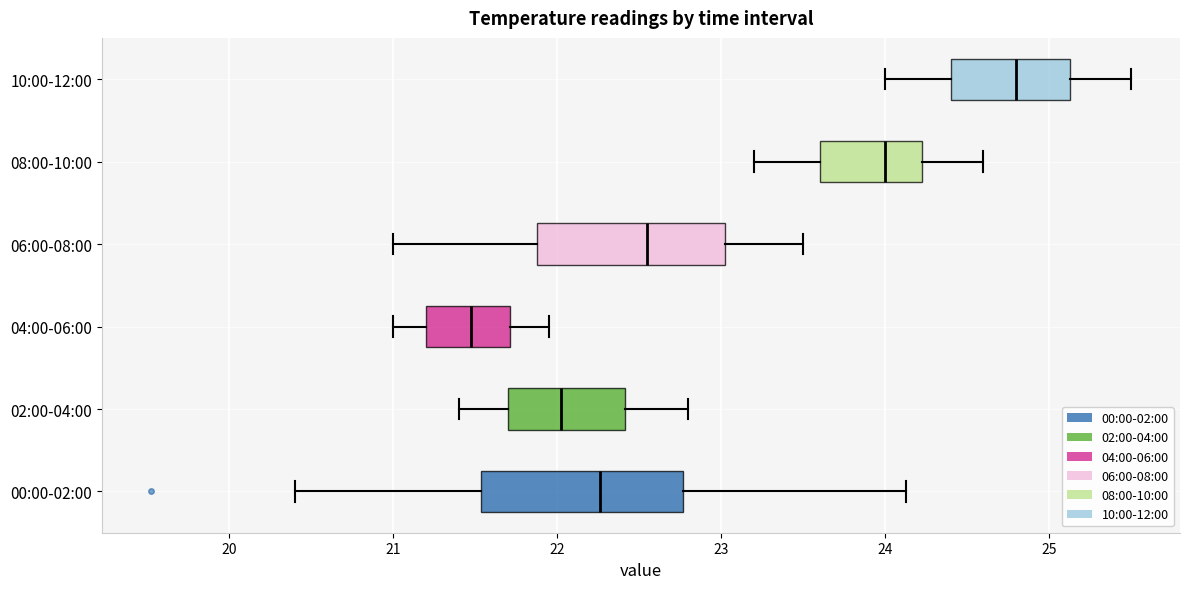

Reading bottom to top, read every box against the x-axis: the position of its median line, the range the box covers, and the ends of its whiskers. The values are not printed on the chart, so give them approximately, as read against the axis.

00:00-02:00: median 22.3, box 21.5 to 22.8, whiskers 20.4 to 24.1
02:00-04:00: median 22.0, box 21.7 to 22.4, whiskers 21.4 to 22.8
04:00-06:00: median 21.5, box 21.2 to 21.7, whiskers 21.0 to 22.0
06:00-08:00: median 22.6, box 21.9 to 23.0, whiskers 21.0 to 23.5
08:00-10:00: median 24.0, box 23.6 to 24.2, whiskers 23.2 to 24.6
10:00-12:00: median 24.8, box 24.4 to 25.1, whiskers 24.0 to 25.5